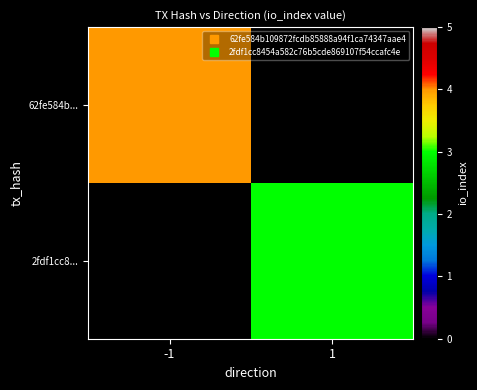

How many distinct data groups are displayed?

2